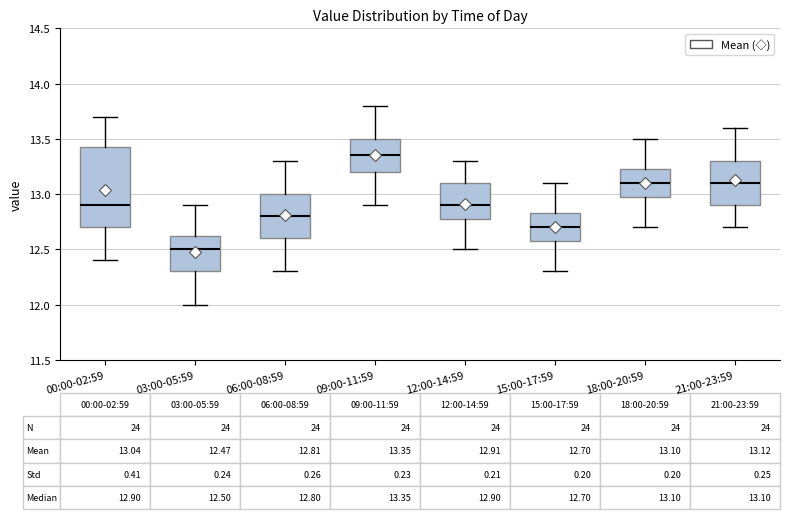

Which box has the lowest median line?

03:00-05:59